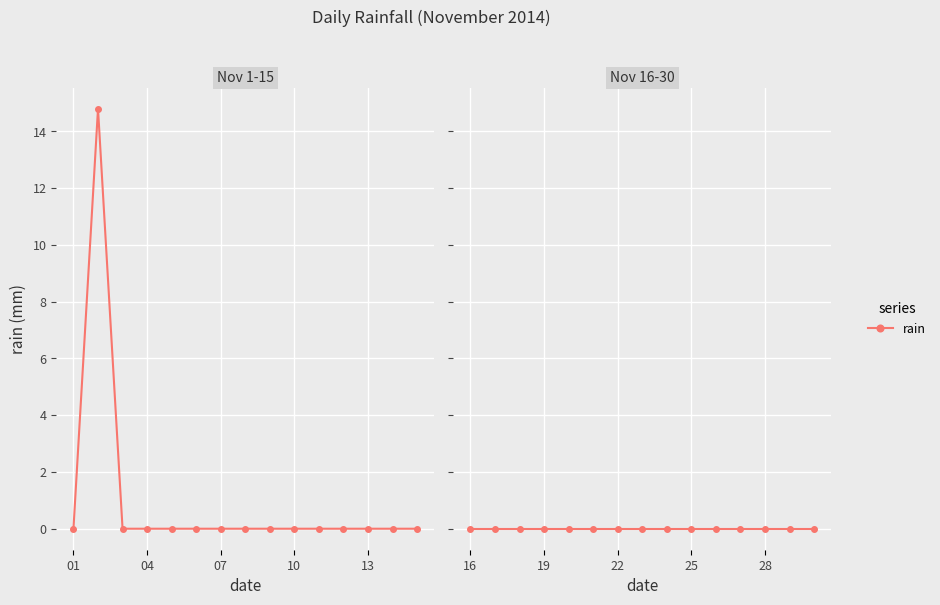

What is the average value?

0.5